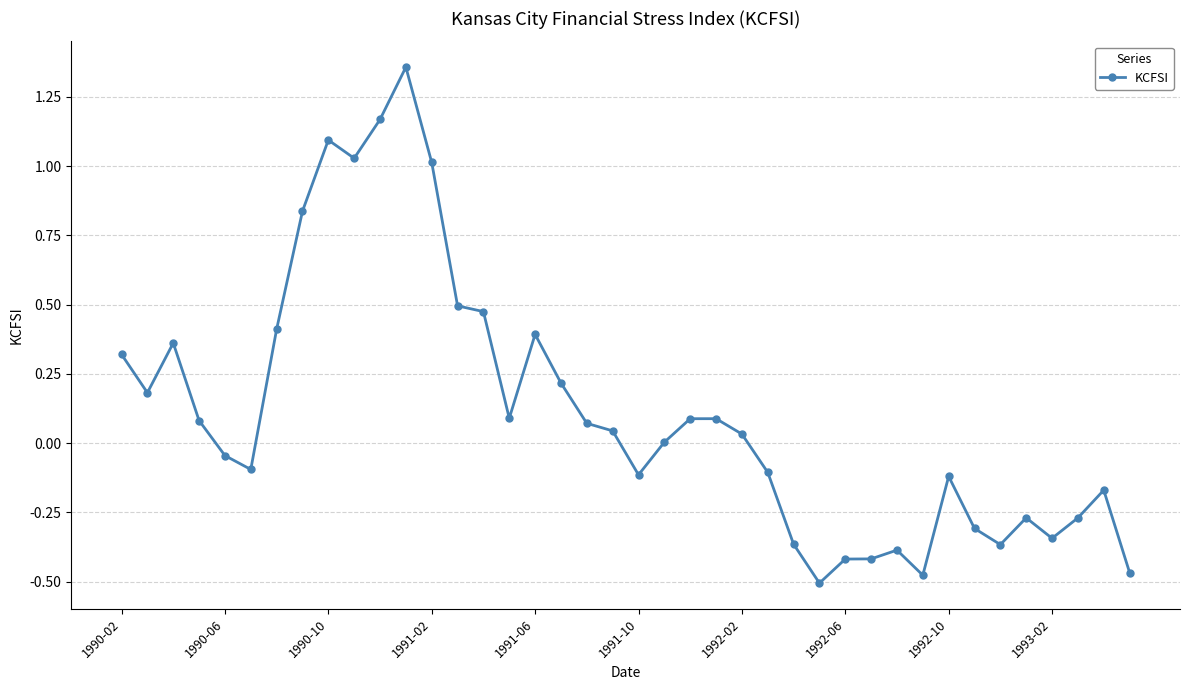

True or false: the data has more than 2 interior local peaks.

True